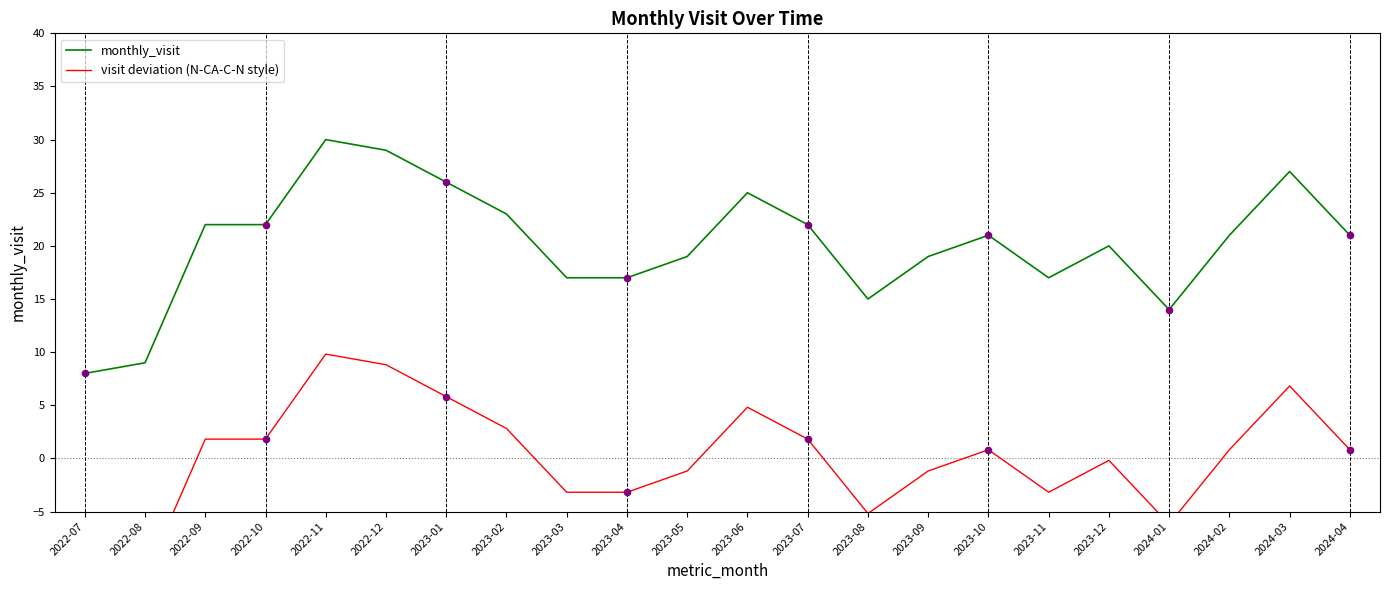

What are all the series names shown in the legend?

monthly_visit, visit deviation (N-CA-C-N style)